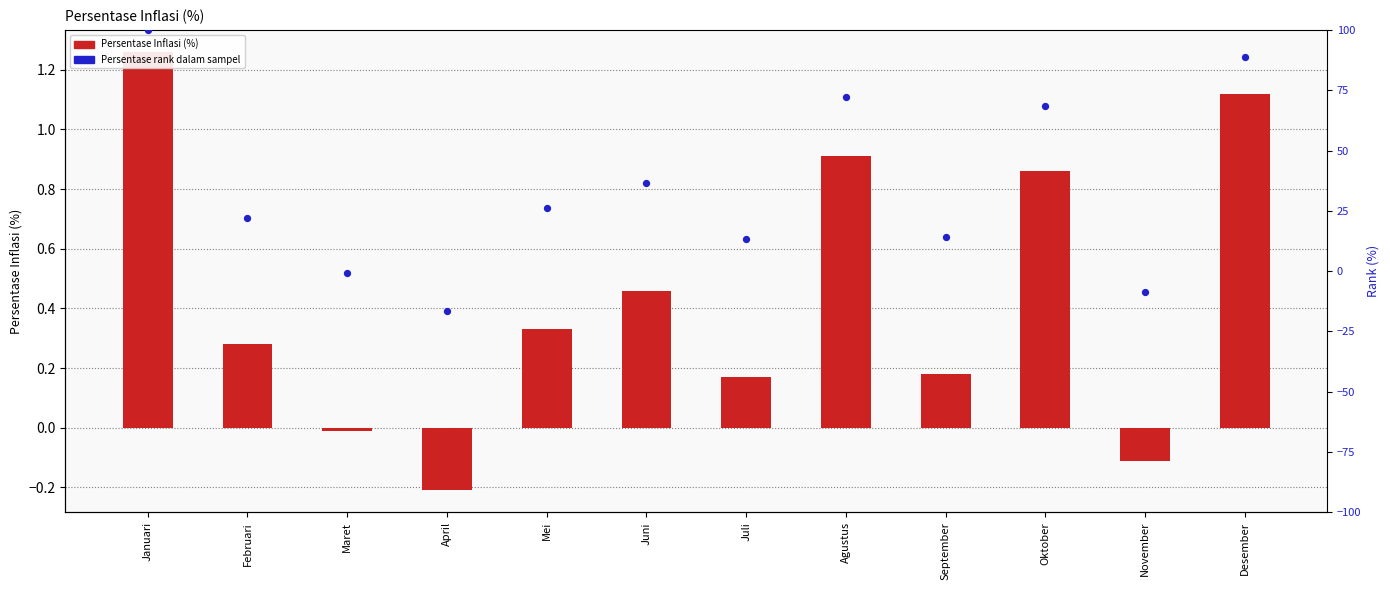

What is the total value across all series at November?

-8.8